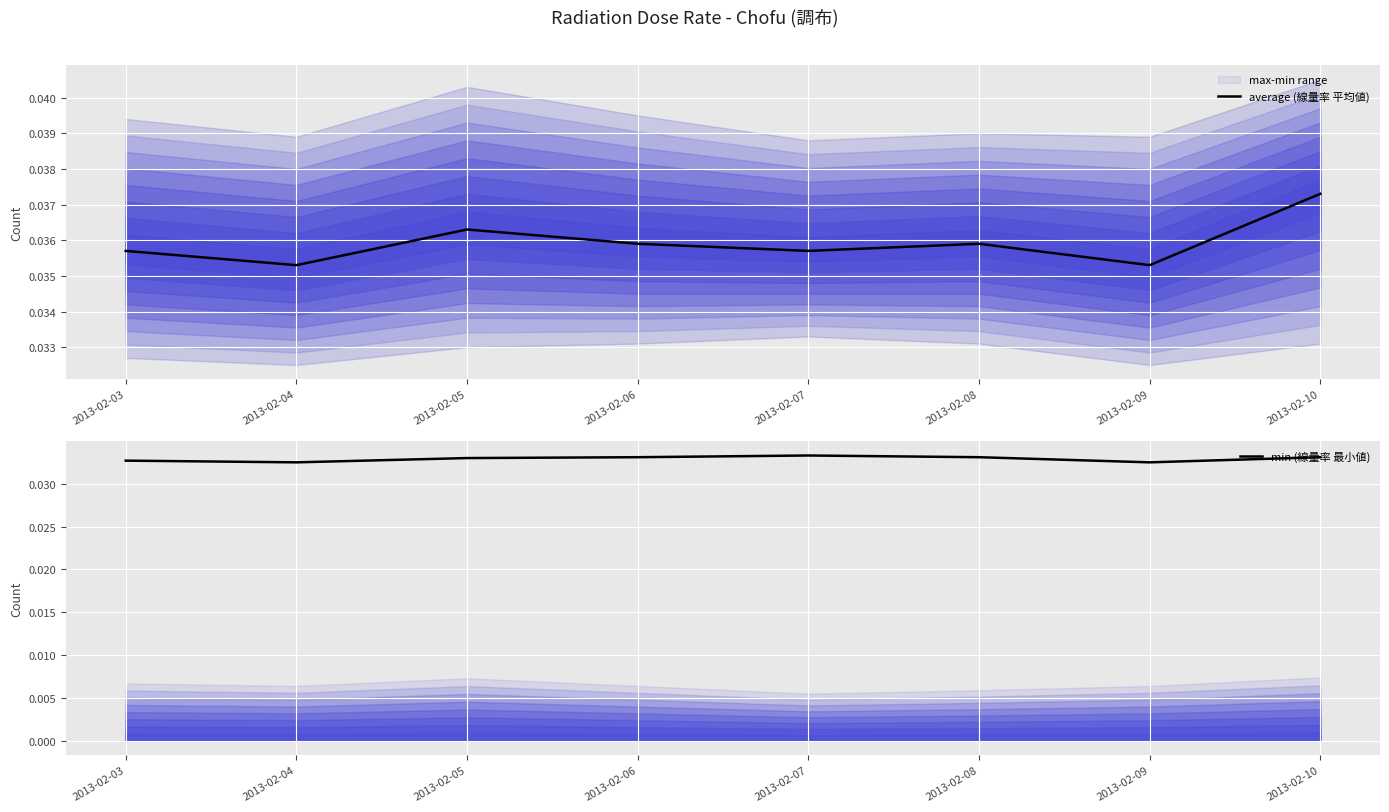

What is the sum of the average (線量率 平均値) values at 2013-02-09 and 2013-02-07?

0.1